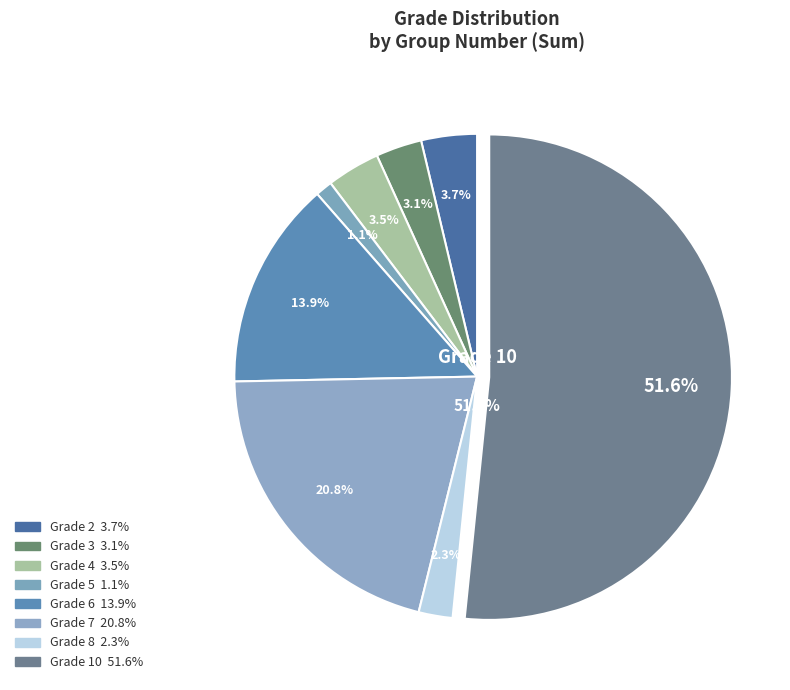

How many slices are in this pie chart?

8